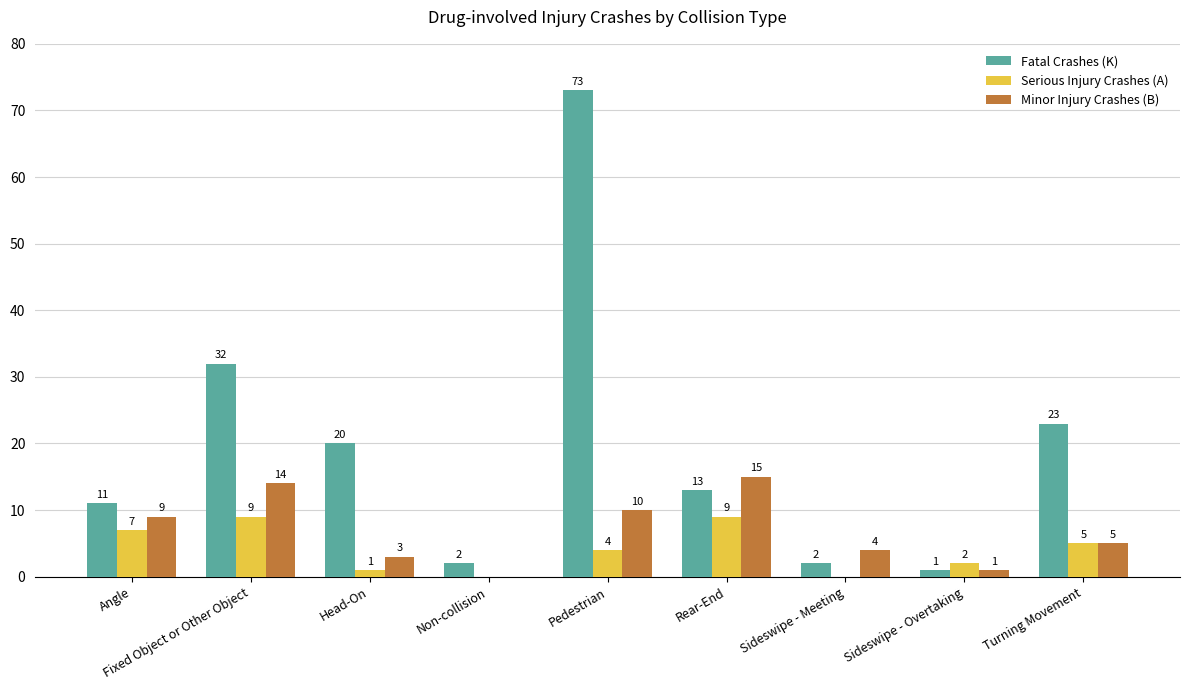

What is the sum of all Minor Injury Crashes (B) values?

61